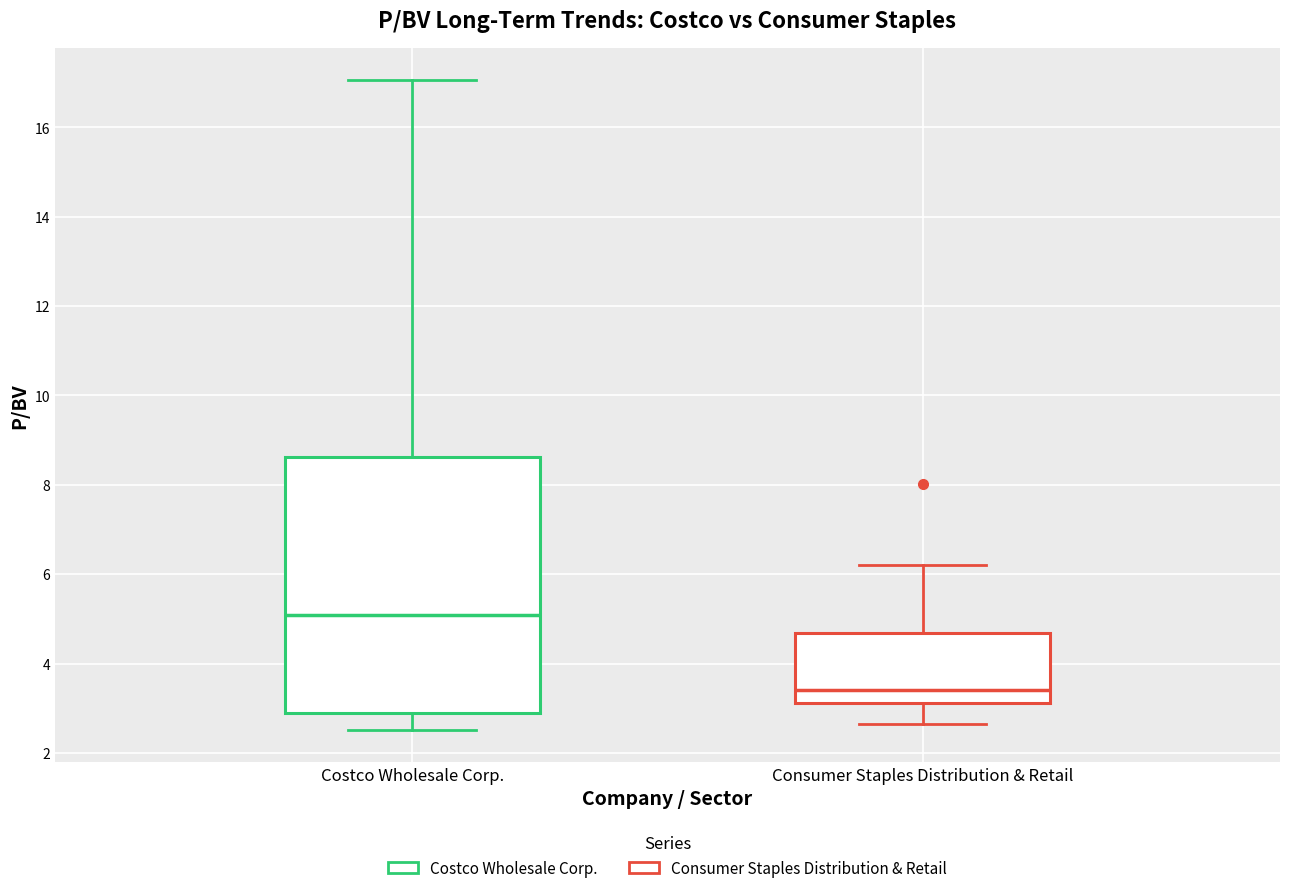

Which box is the tallest, from its lower edge to its upper edge?

Costco Wholesale Corp.